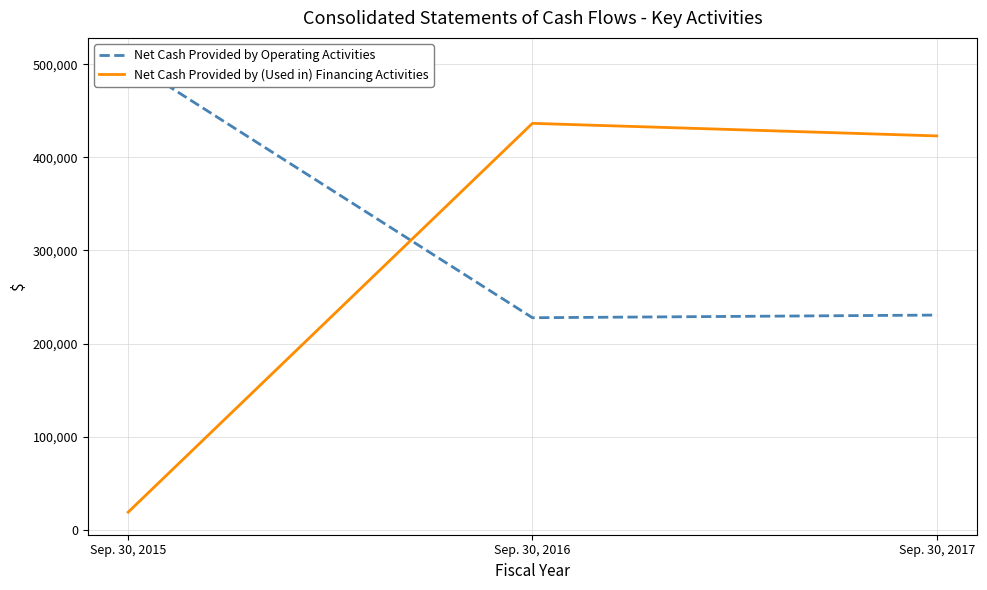

Which series has the largest total across all categories?

Net Cash Provided by Operating Activities